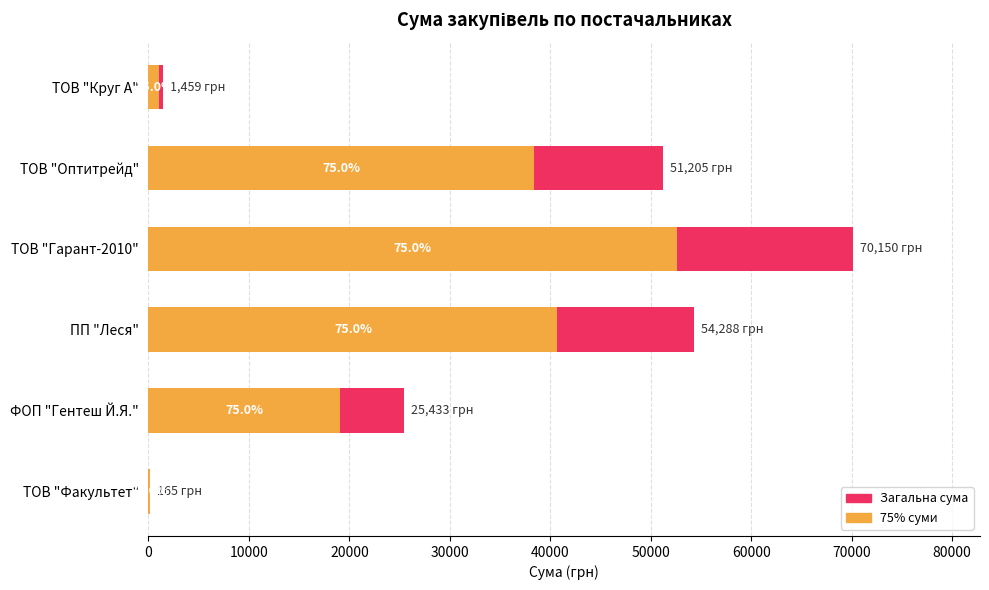

What is the value of the 75% суми bar at the 3rd from the left?

40716.2